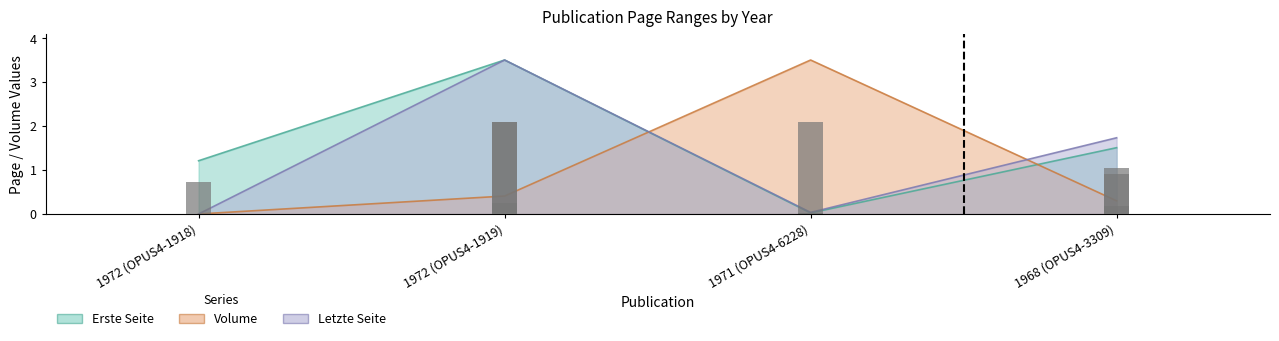

What position from the right is 1971 (OPUS4-6228)?

2